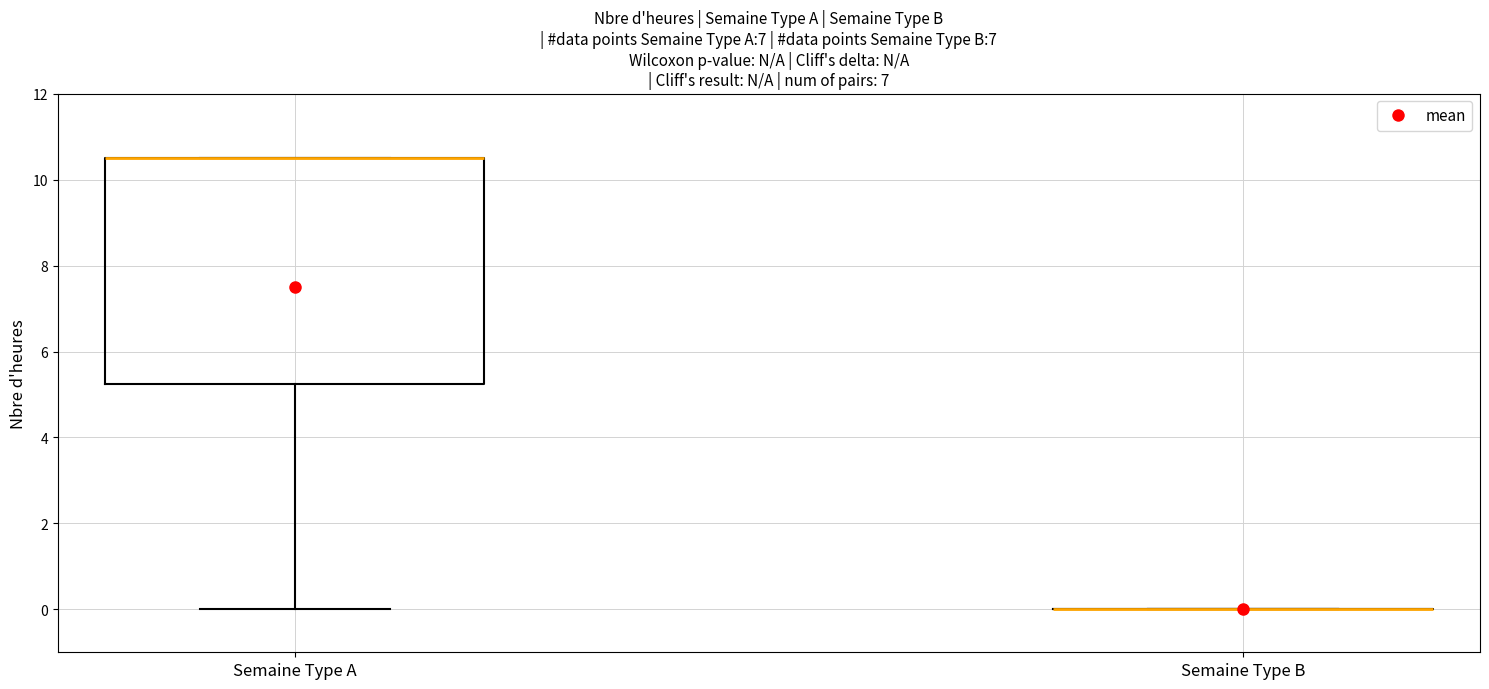

Reading left to right, read every box against the y-axis: the position of its median line, the range the box covers, and the ends of its whiskers. The values are not printed on the chart, so give them approximately, as read against the axis.

Semaine Type A: median 10.6 (drawn on the box's upper edge), box 5.2 to 10.6, whiskers 0.0 to 10.6
Semaine Type B: box collapsed to a line at 0.0, whiskers 0.0 to 0.0